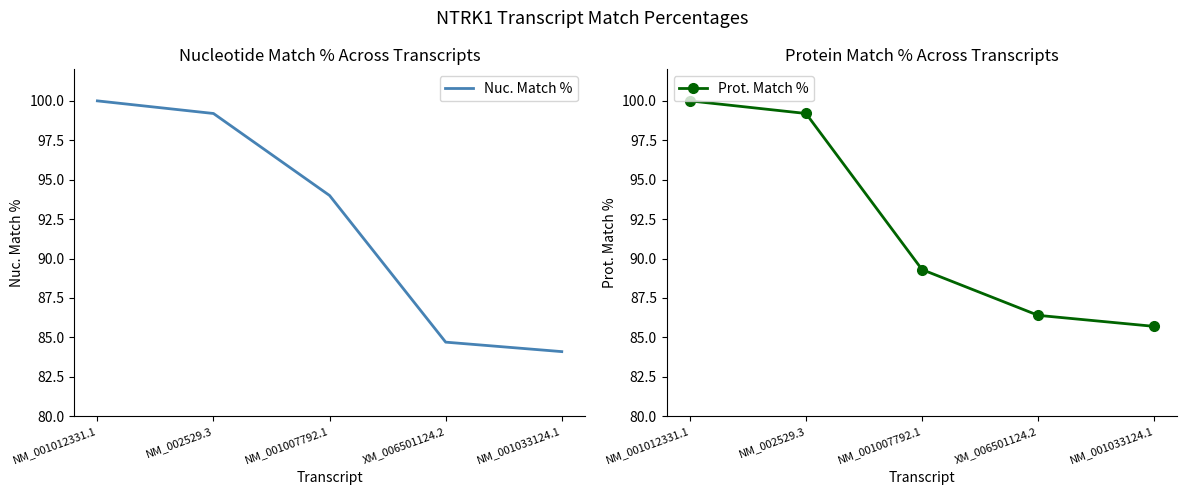

What is the value of the Nuc. Match % point at the 1st from the left?

100.0